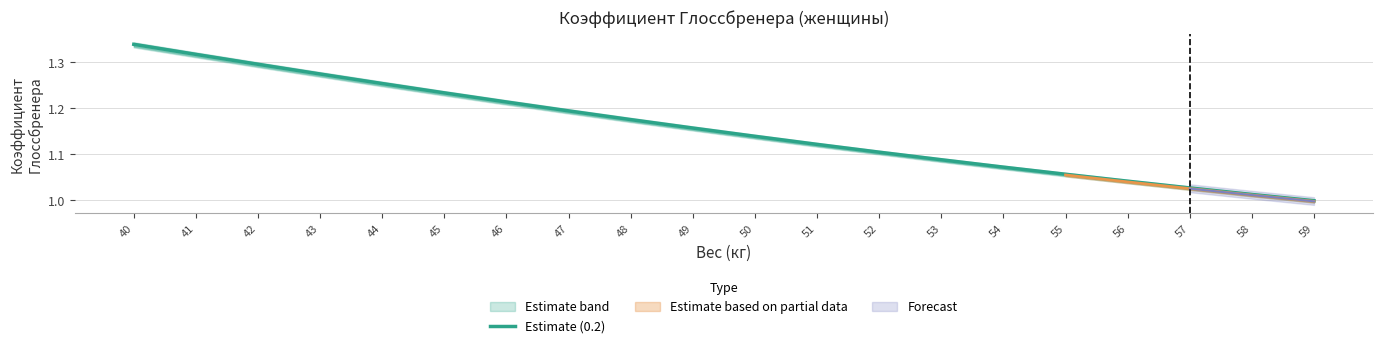

Where is the data nearest to the value 1?

59